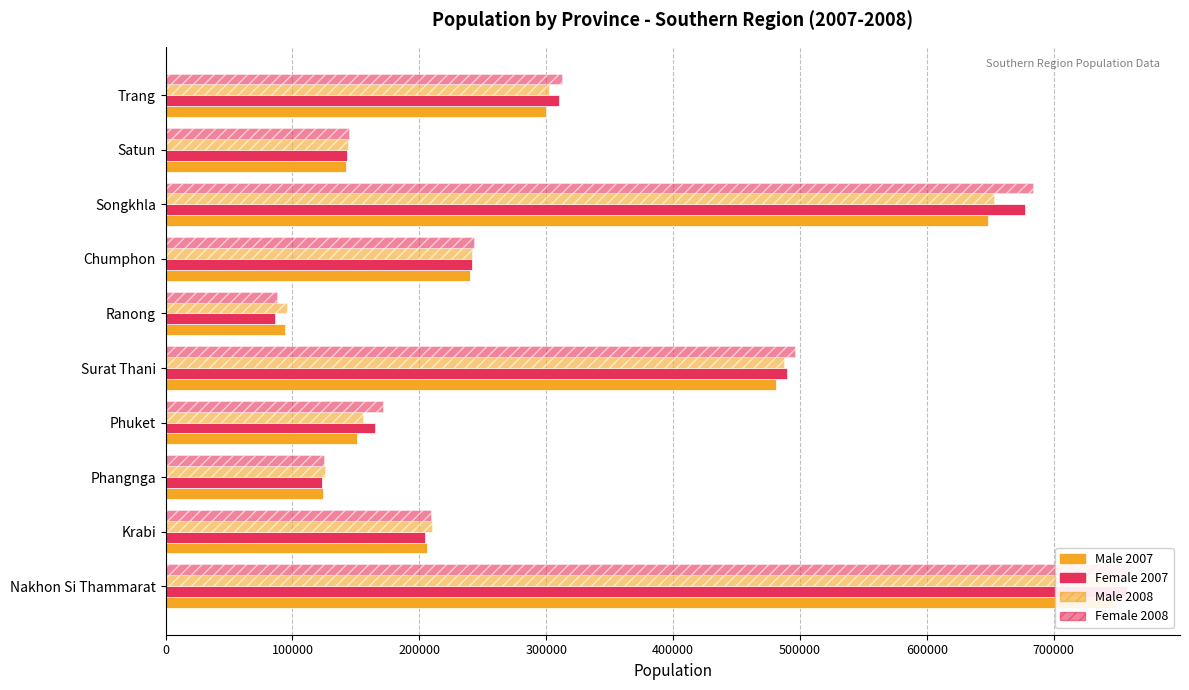

Which series changed the most between Surat Thani and Satun?

Female 2008